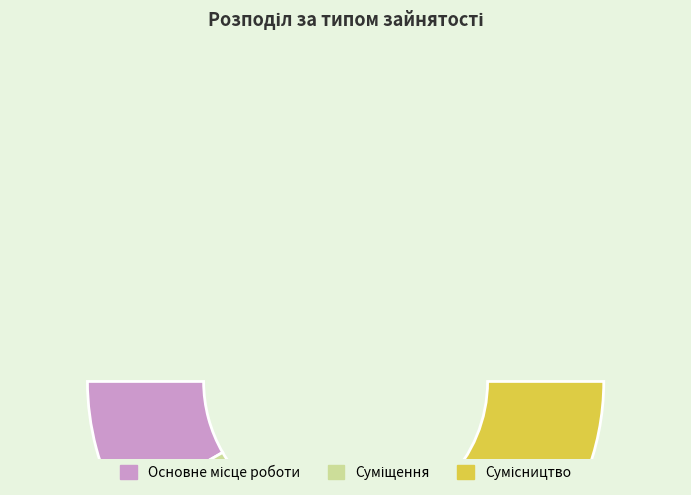

To the nearest percent, what is the difference between the Сумісництво and Основне місце роботи slice percentages?

33%